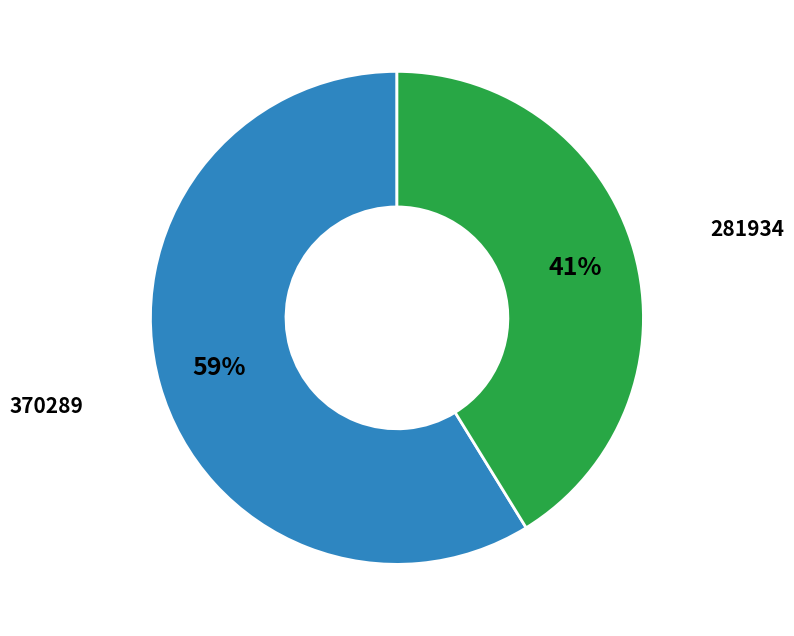

Does any single category account for the majority?

Yes